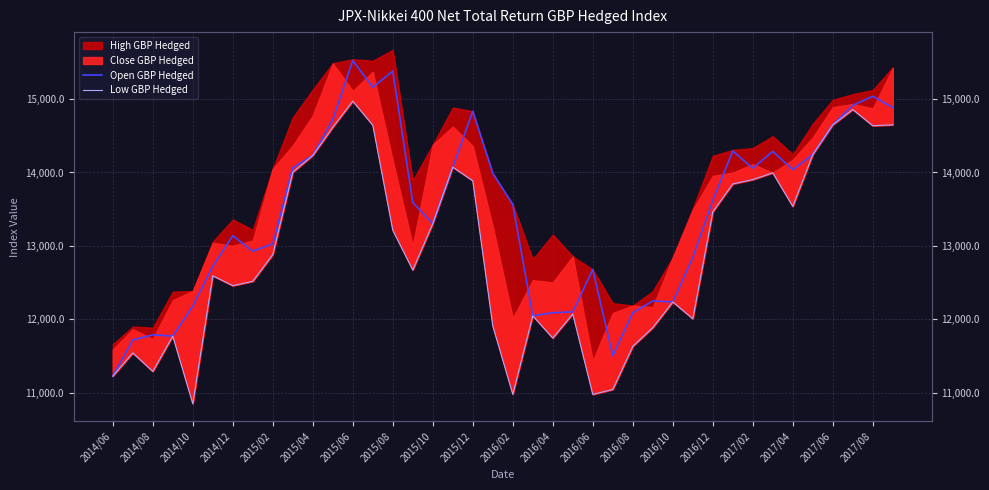

What is the sum of the Open GBP Hedged values at 35 and 37?

29159.9